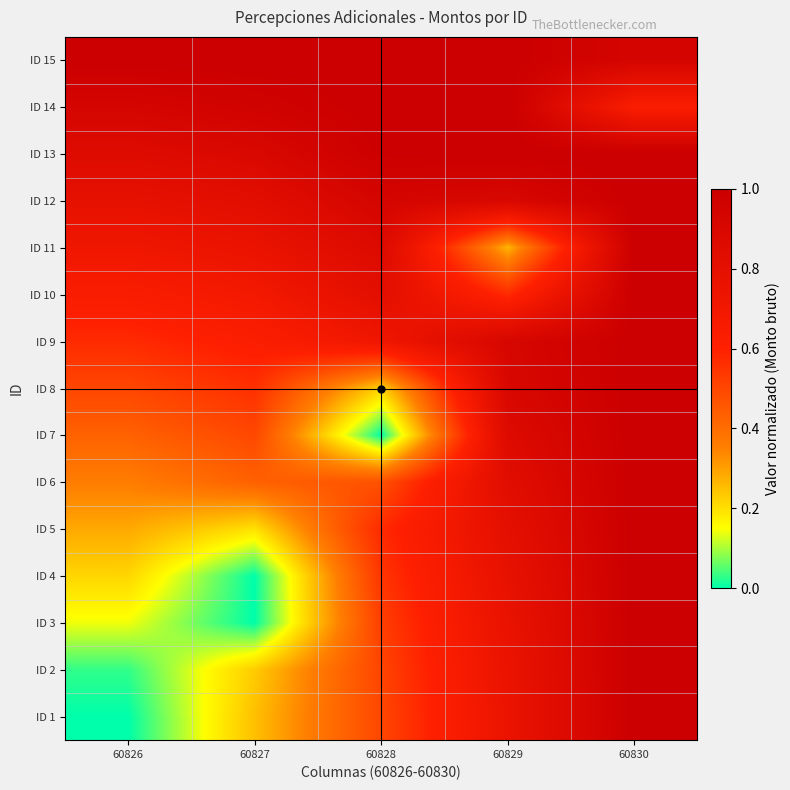

At which category is the sum across all series the highest?

60830